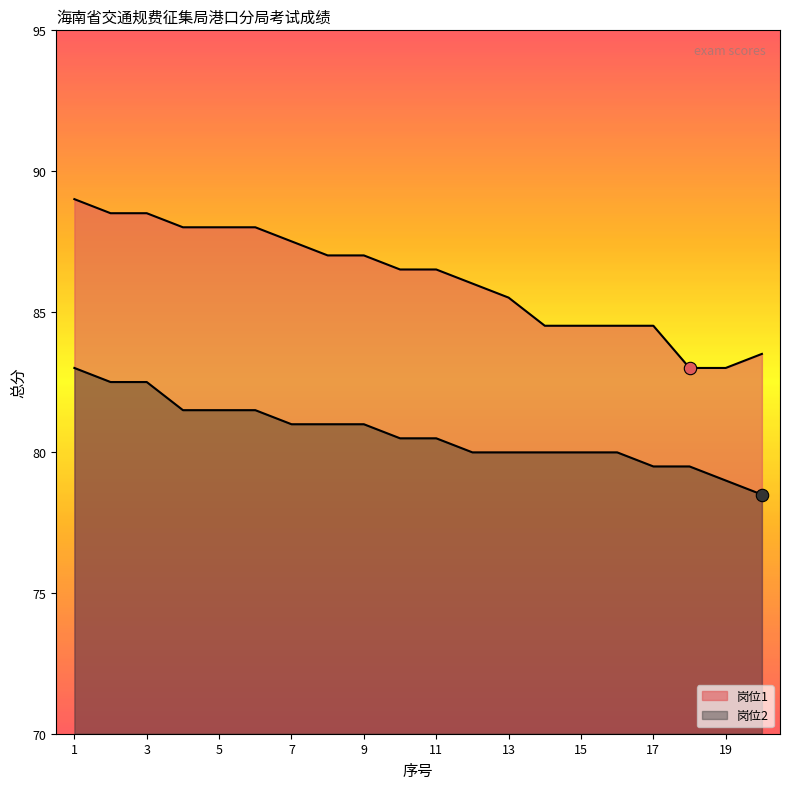

At which category is the sum across all series the highest?

1